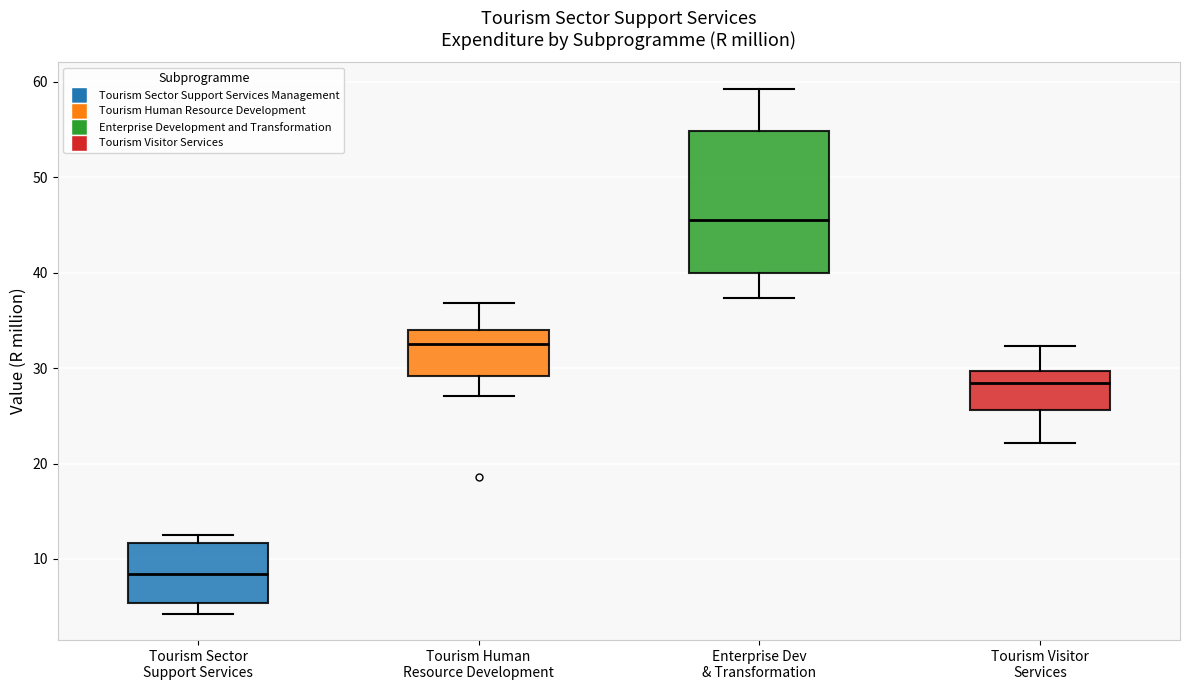

Comparing the boxes themselves (not the whiskers), which one is the tallest?

Enterprise Dev & Transformation